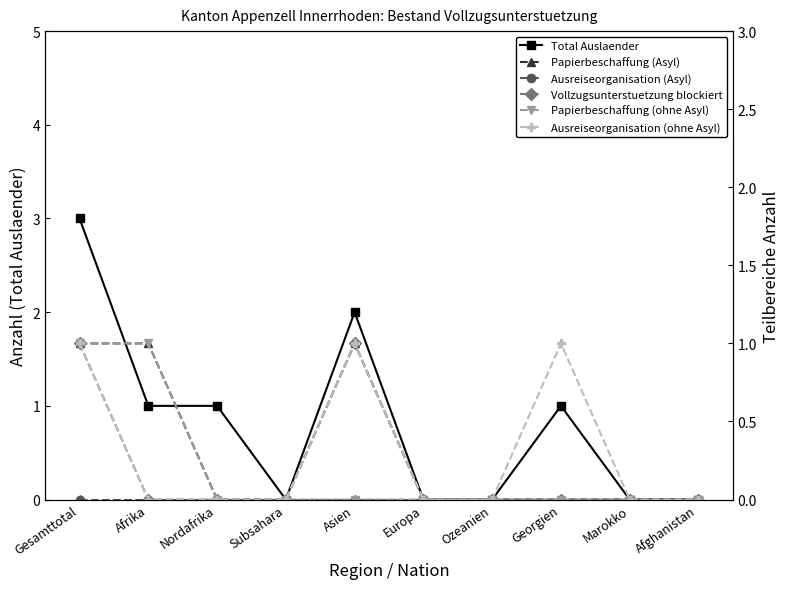

True or false: Papierbeschaffung (Asyl) and Total Auslaender cross at least once.

False